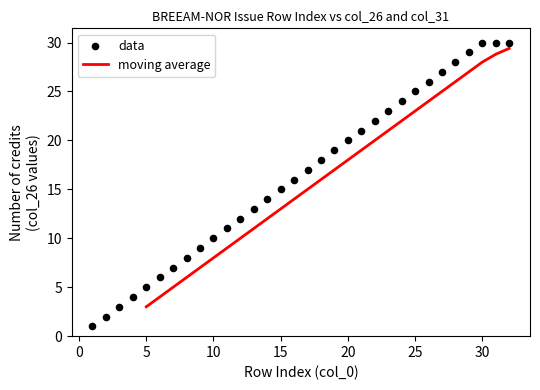

At which category is the sum across all series the highest?

32